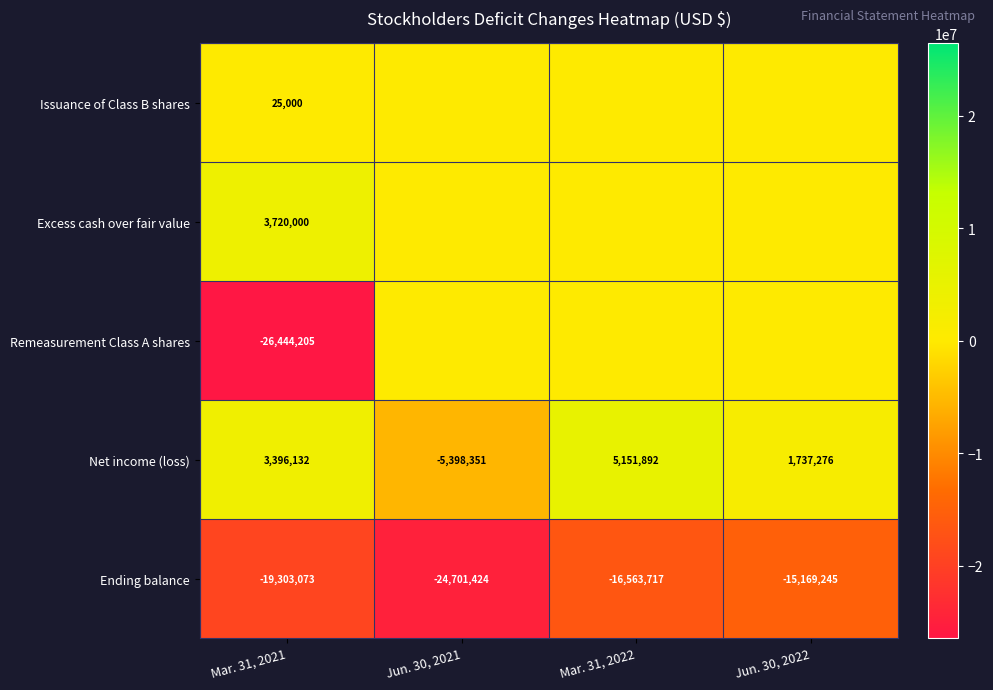

What is the difference between the Net income (loss) values at Mar. 31, 2022 and Mar. 31, 2021?

1755760